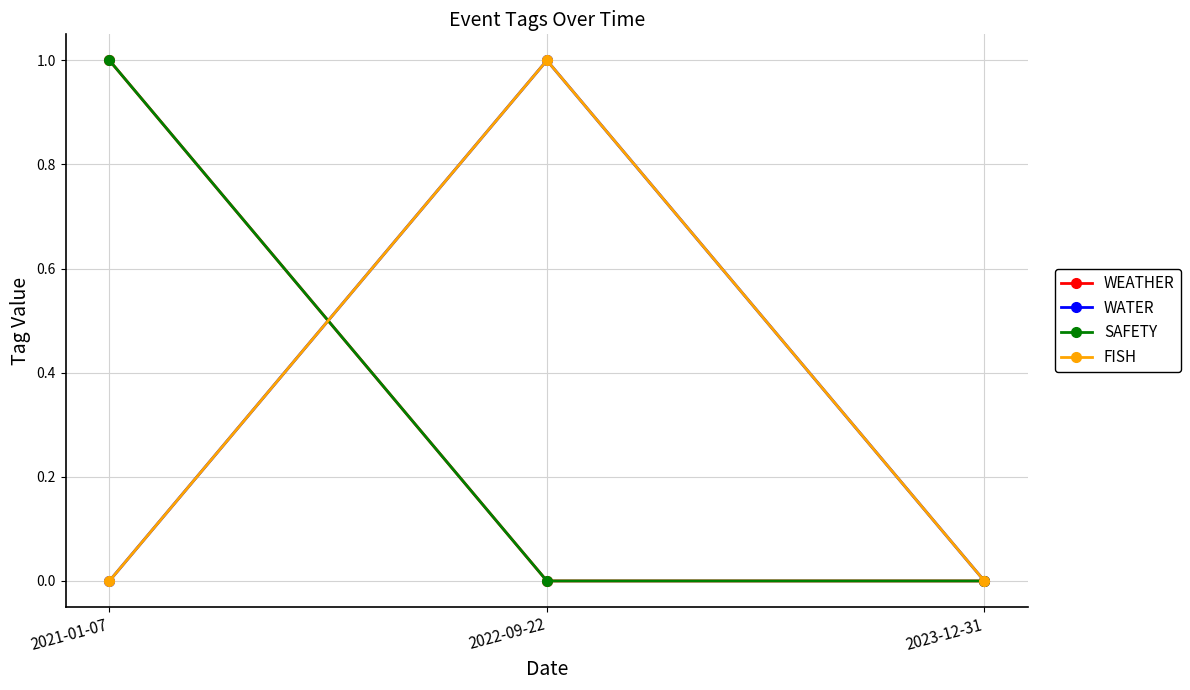

At how many categories does at least one series exceed 0?

2